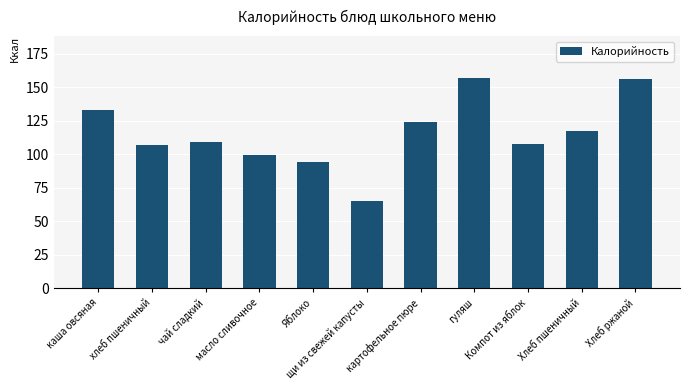

What value does the data have at Яблоко?

94.0